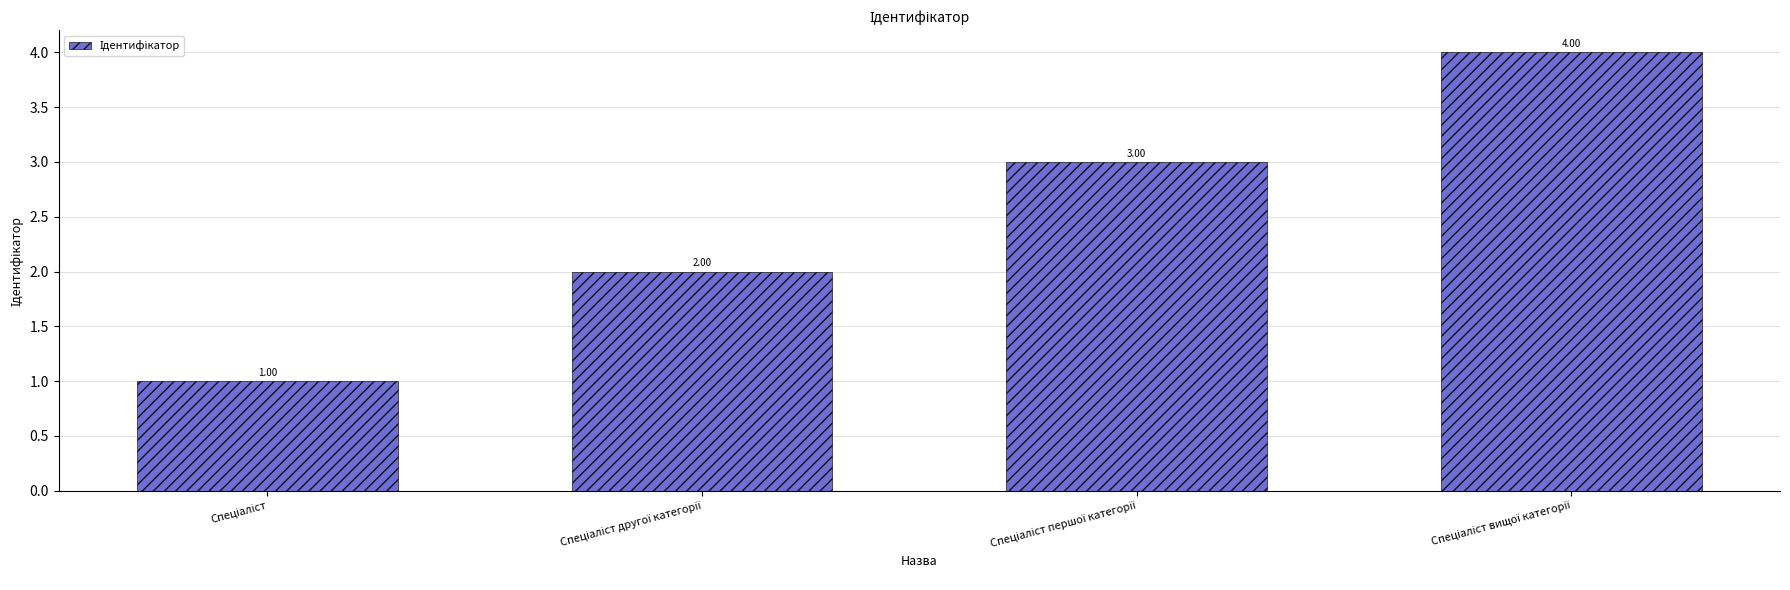

What is the difference between the maximum and minimum values?

3